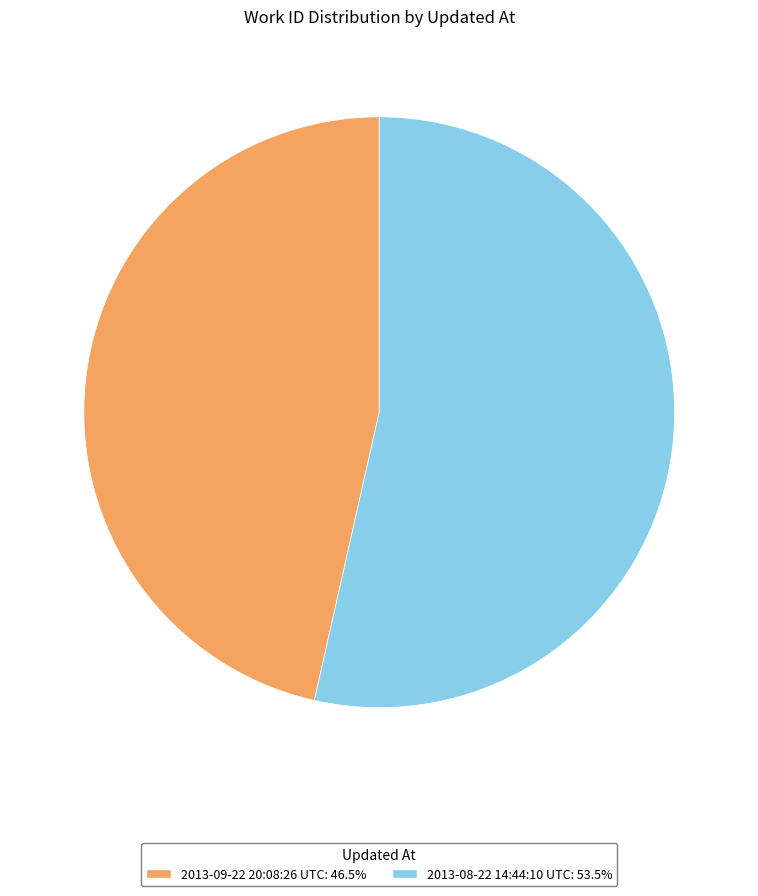

The 2013-09-22 20:08:26 UTC slice represents 58% of the pie. True or false?

False